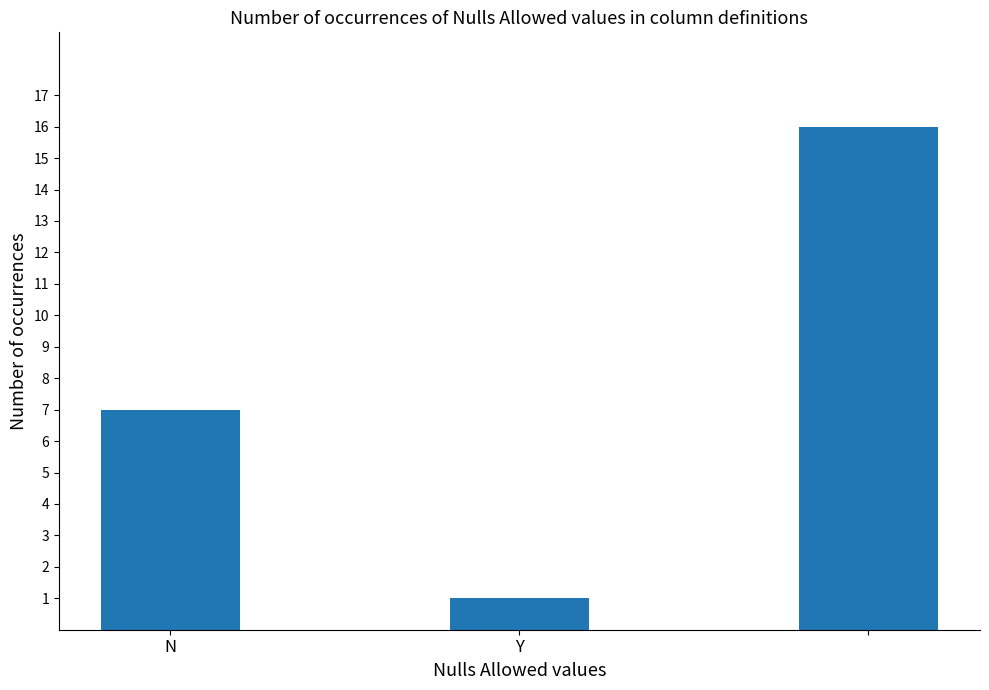

What is the difference between the maximum and minimum values?

15